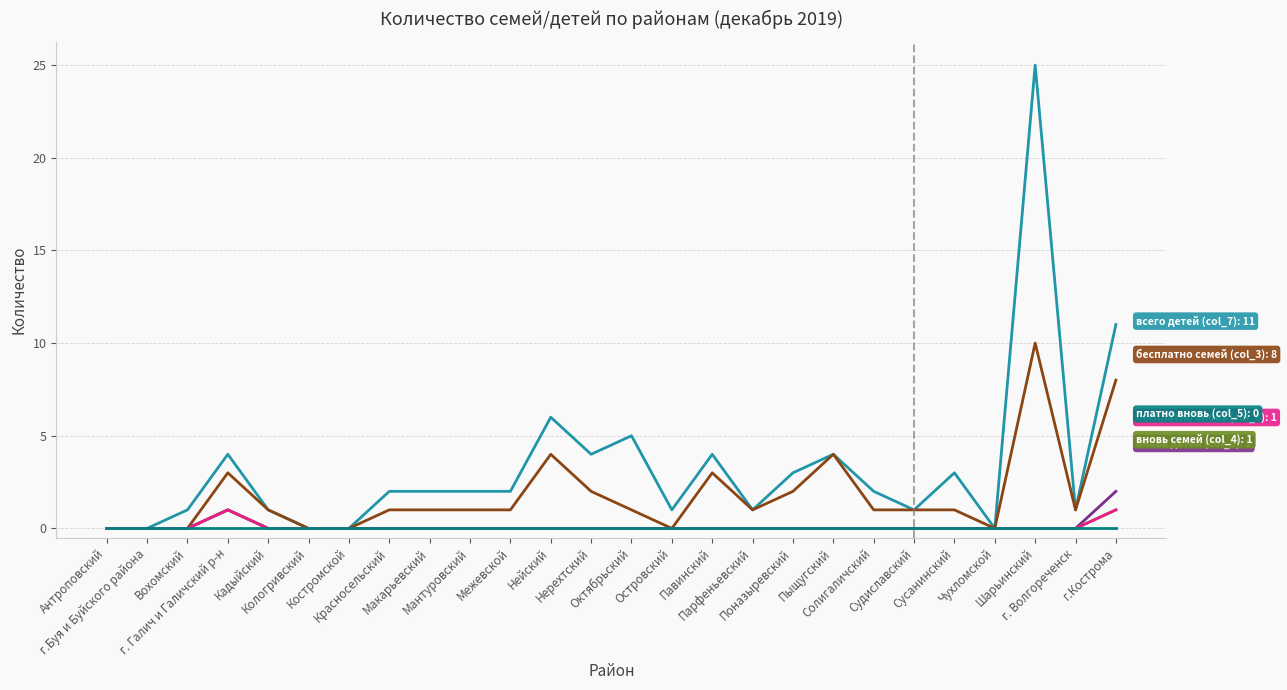

Reading left to right, extract all data points from this chart.

всего детей (col_7): 0	0	1	4	1	0	0	2	2	2	2	6	4	5	1	4	1	3	4	2	1	3	0	25	1	11
бесплатно семей (col_3): 0	0	0	3	1	0	0	1	1	1	1	4	2	1	0	3	1	2	4	1	1	1	0	10	1	8
вновь детей (col_8): 0	0	0	1	0	0	0	0	0	0	0	0	0	0	0	0	0	0	0	0	0	0	0	0	0	2
вновь семей (col_4): 0	0	0	1	0	0	0	0	0	0	0	0	0	0	0	0	0	0	0	0	0	0	0	0	0	1
бесплатно вновь (col_6): 0	0	0	1	0	0	0	0	0	0	0	0	0	0	0	0	0	0	0	0	0	0	0	0	0	1
платно вновь (col_5): 0	0	0	0	0	0	0	0	0	0	0	0	0	0	0	0	0	0	0	0	0	0	0	0	0	0